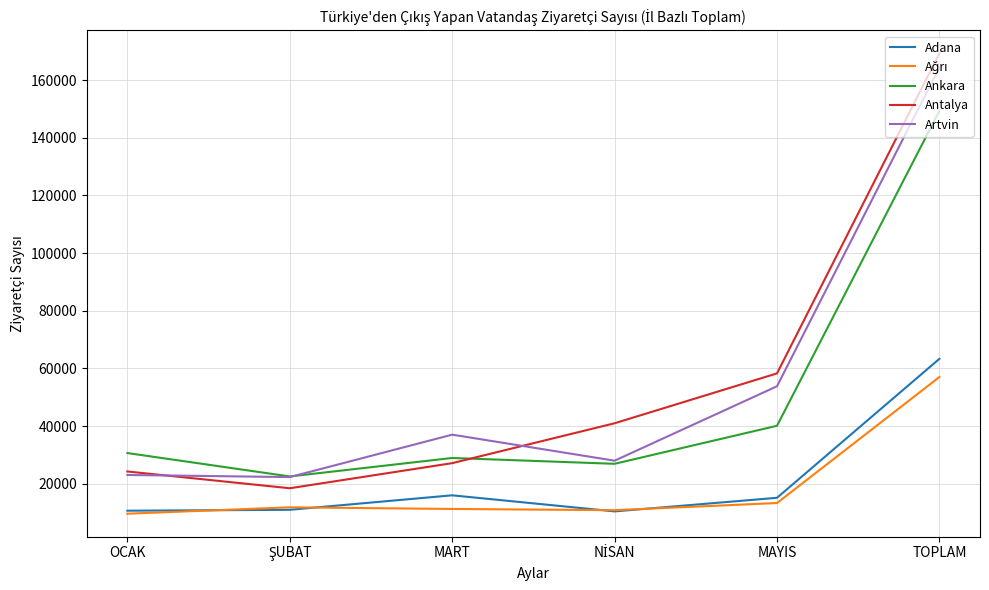

True or false: Adana has a value of 35581 at TOPLAM.

False